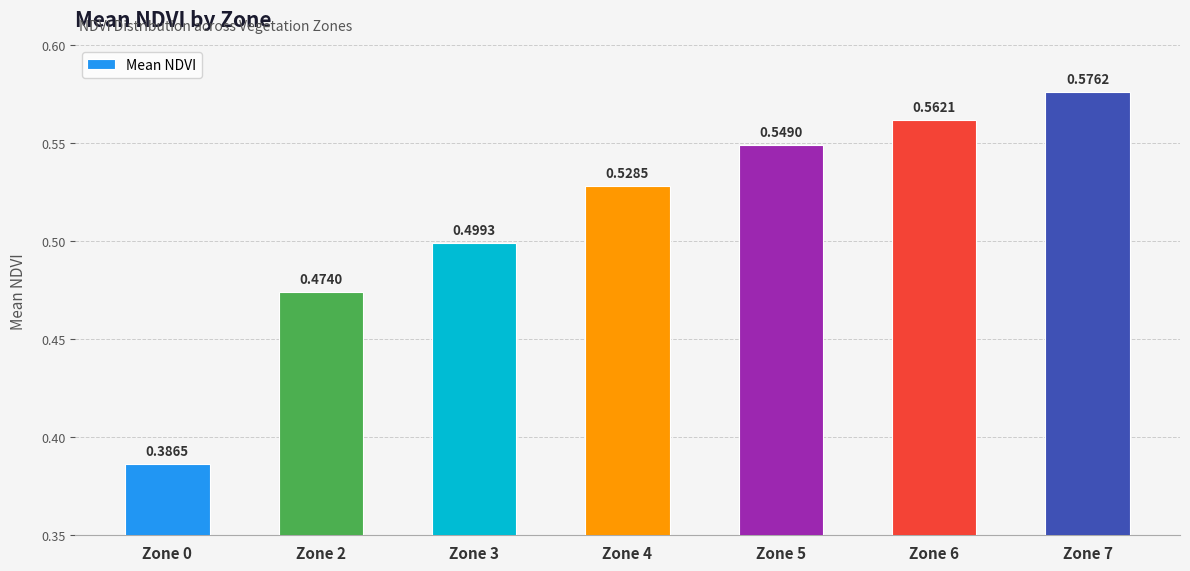

Rank the categories by value from lowest to highest.

Zone 0, Zone 2, Zone 3, Zone 4, Zone 5, Zone 6, Zone 7